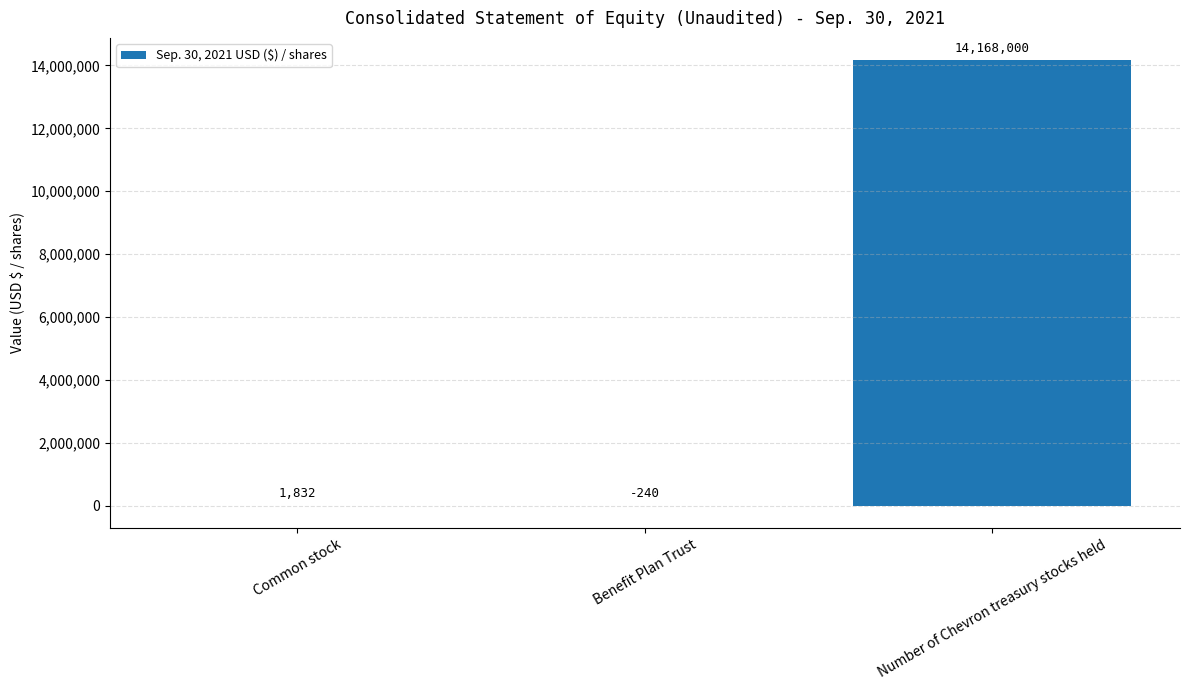

What is the maximum value shown in the chart?

14168000